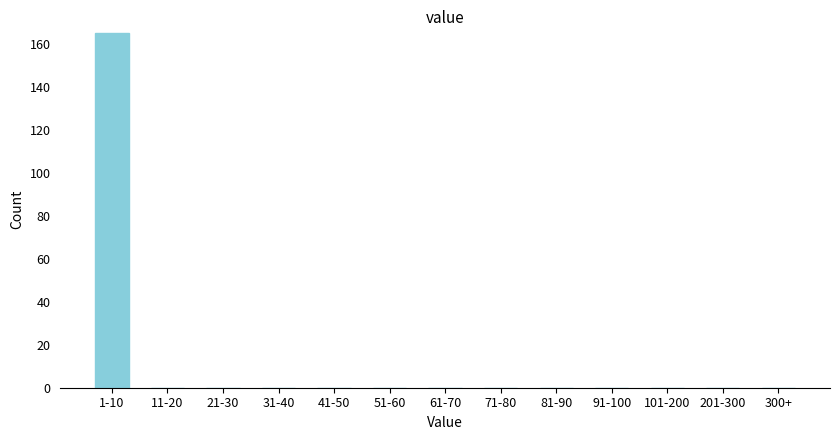

Reading right to left, extract all data points from this chart.

300+=0	201-300=0	101-200=0	91-100=0	81-90=0	71-80=0	61-70=0	51-60=0	41-50=0	31-40=0	21-30=0	11-20=0	1-10=165